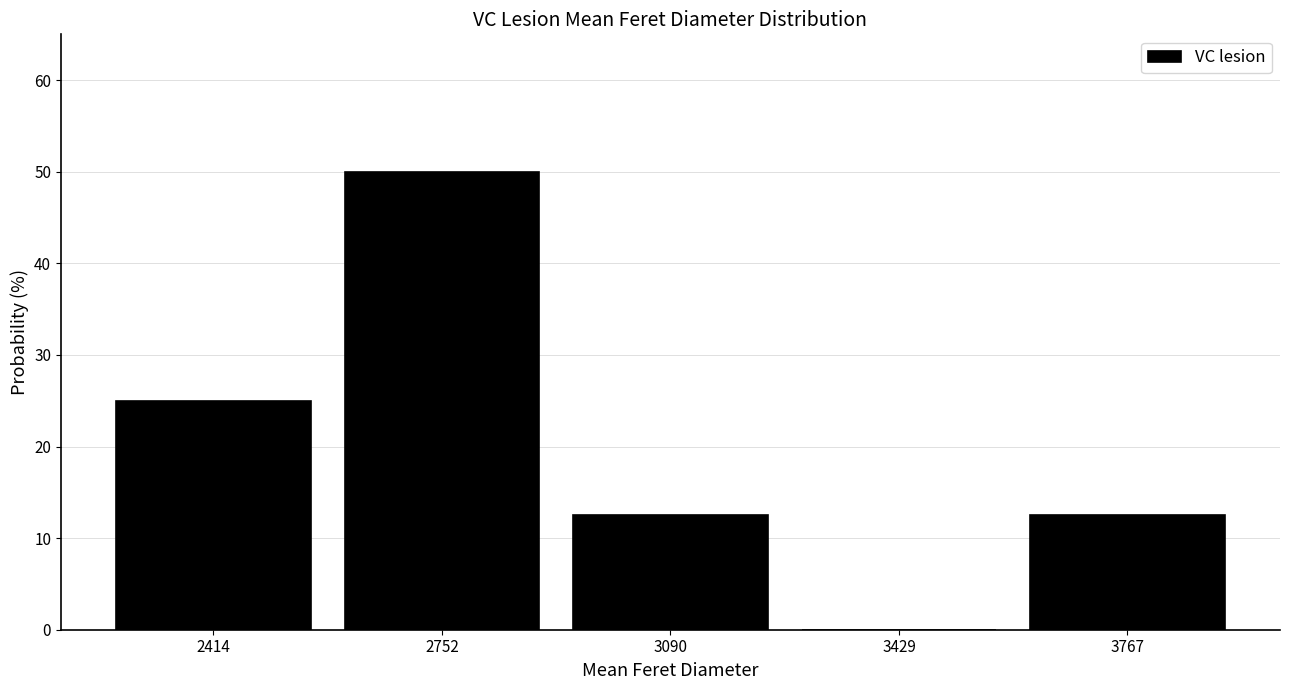

Over which range of the x-axis is the bar tallest?

2600 to 2900